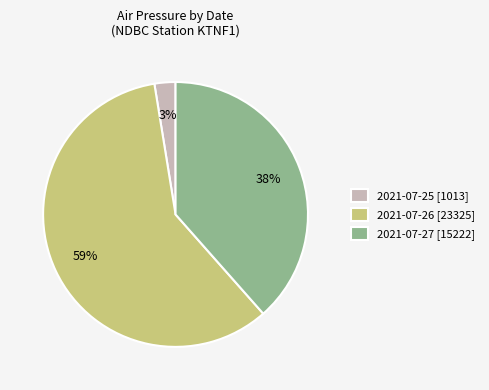

Rank the categories by value from highest to lowest.

2021-07-26 [23325], 2021-07-27 [15222], 2021-07-25 [1013]